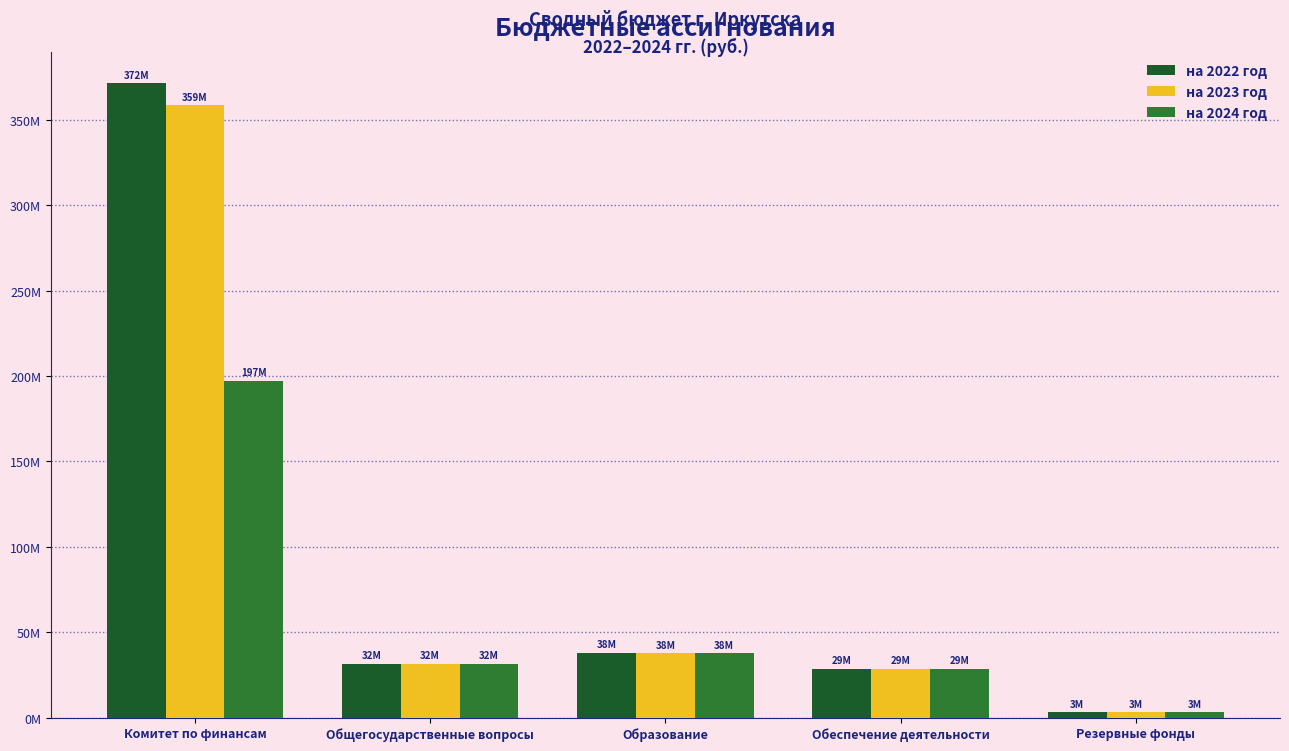

Rank the series by their maximum value, from highest to lowest.

на 2022 год, на 2023 год, на 2024 год